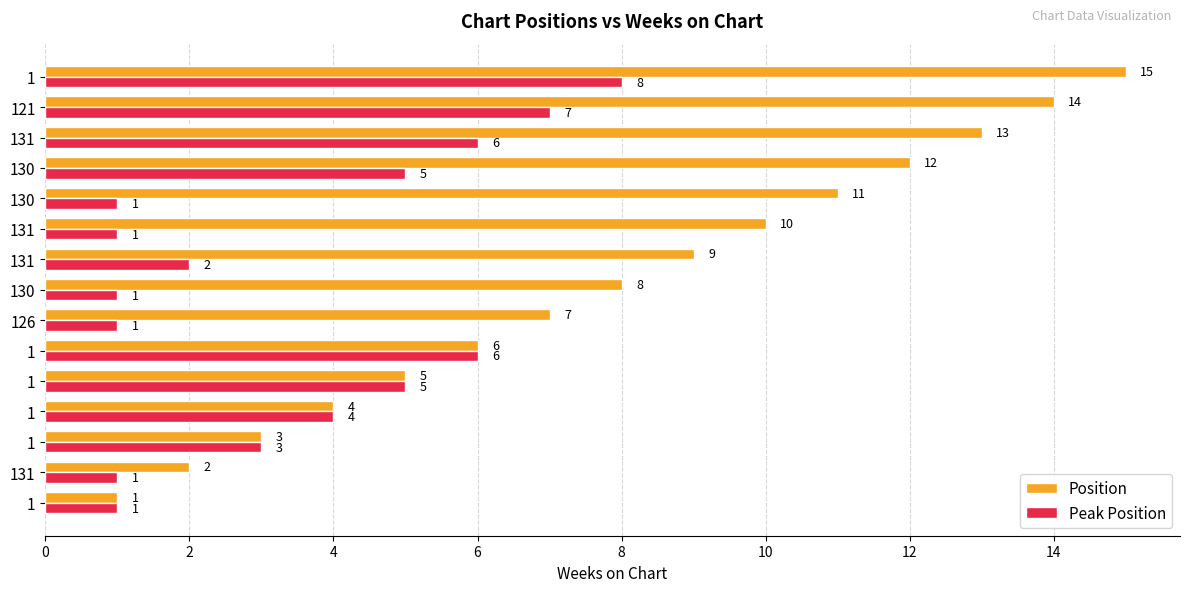

How many values in the Position series are below 8?

7